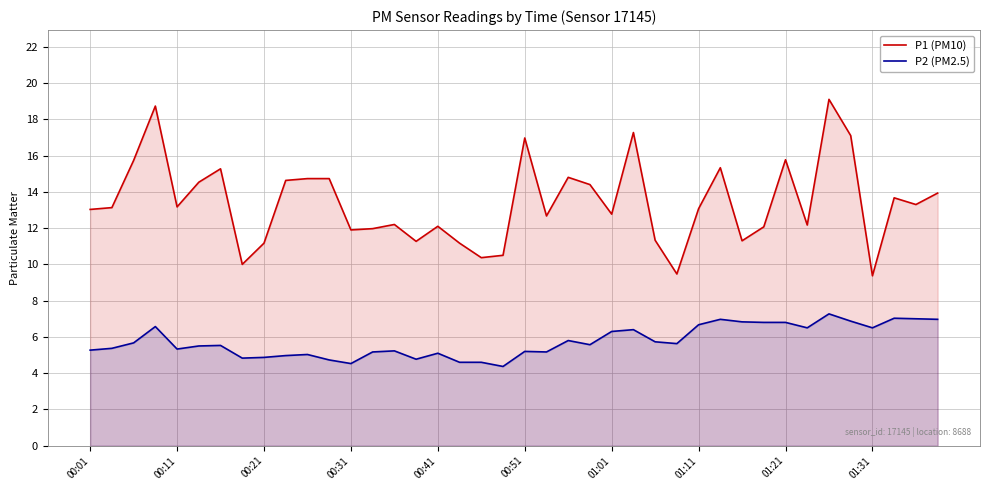

List the series in order of their peak value, highest first.

P1 (PM10), P2 (PM2.5)